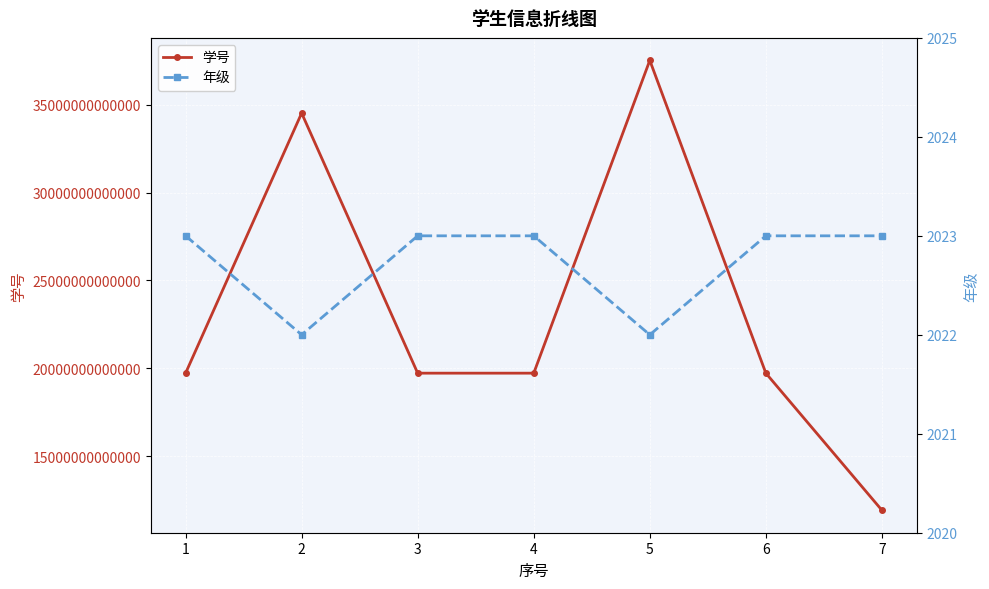

What is the highest value of the 年级 series?

2023